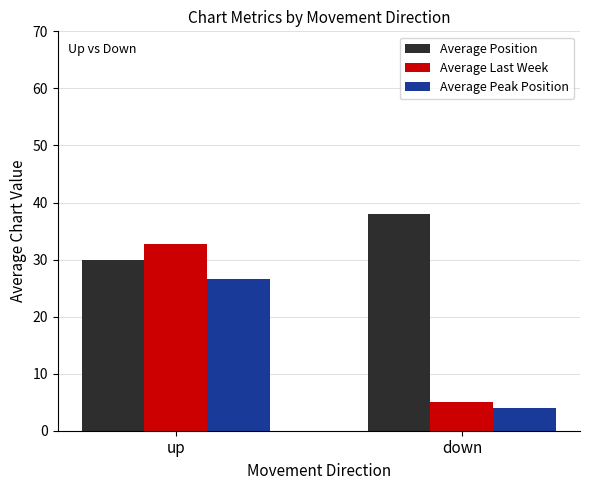

What are all the series names shown in the legend?

Average Position, Average Last Week, Average Peak Position